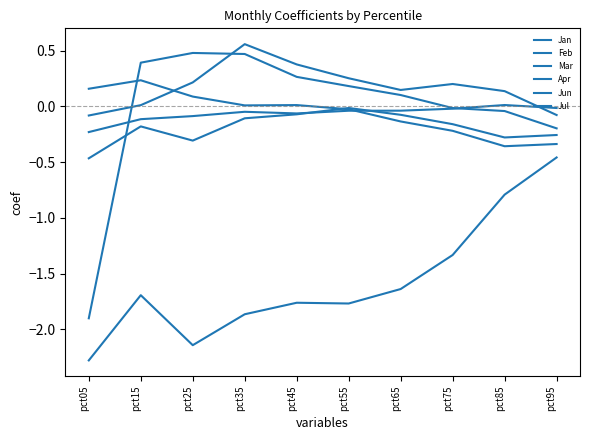

True or false: Jan has more than 2 interior local peaks.

False